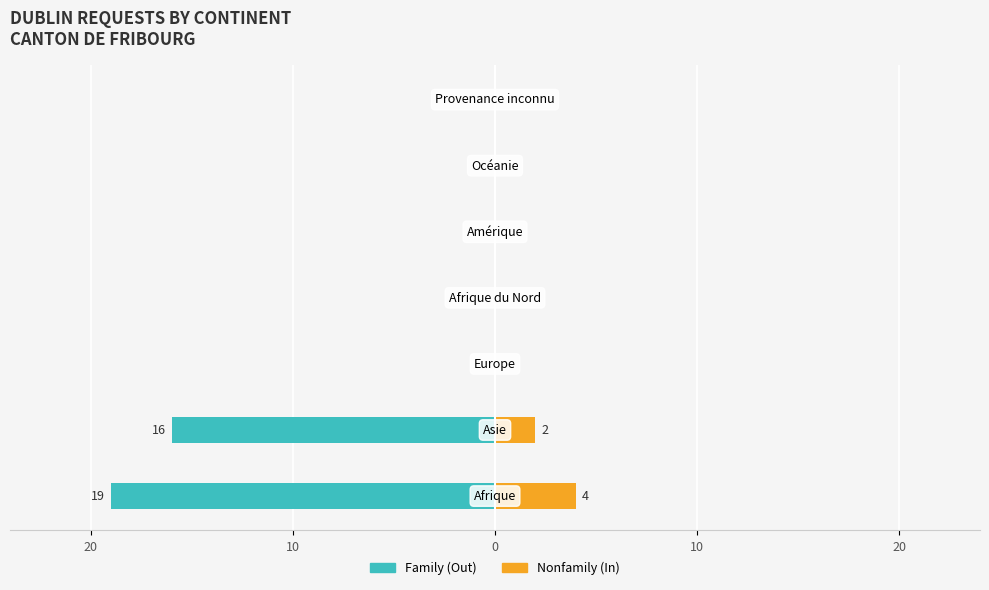

How many series are shown in this chart?

2